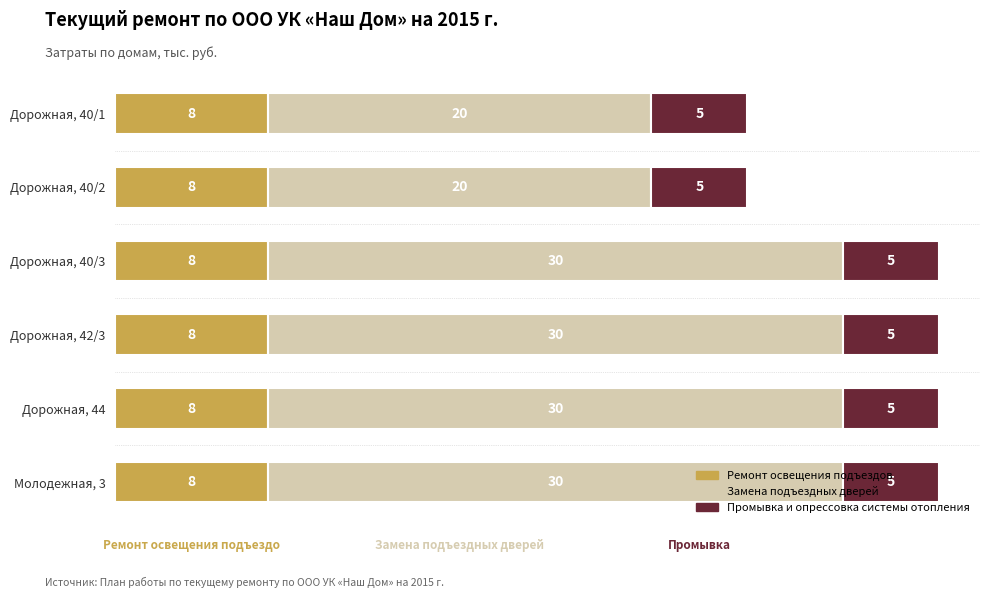

What are all the series names shown in the legend?

Ремонт освещения подъездов, Замена подъездных дверей, Промывка и опрессовка системы отопления